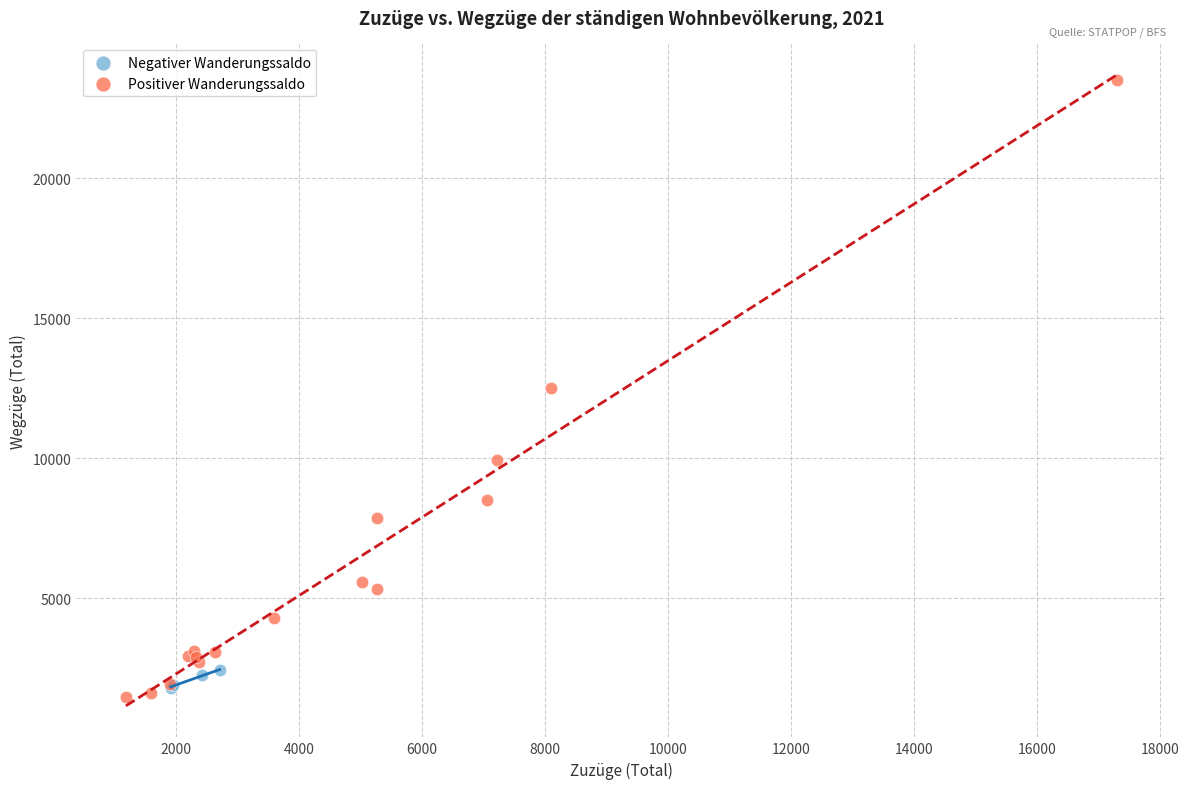

Which series has the largest Y range (max minus min)?

Positiver Wanderungssaldo